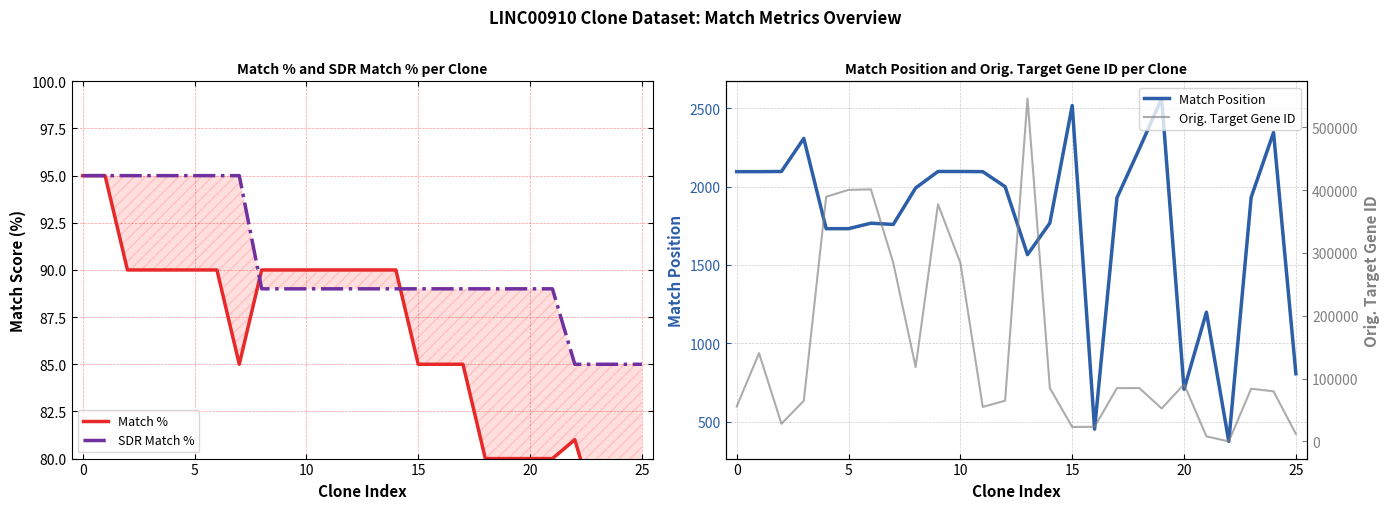

Which series has the largest range (max minus min)?

Orig. Target Gene ID